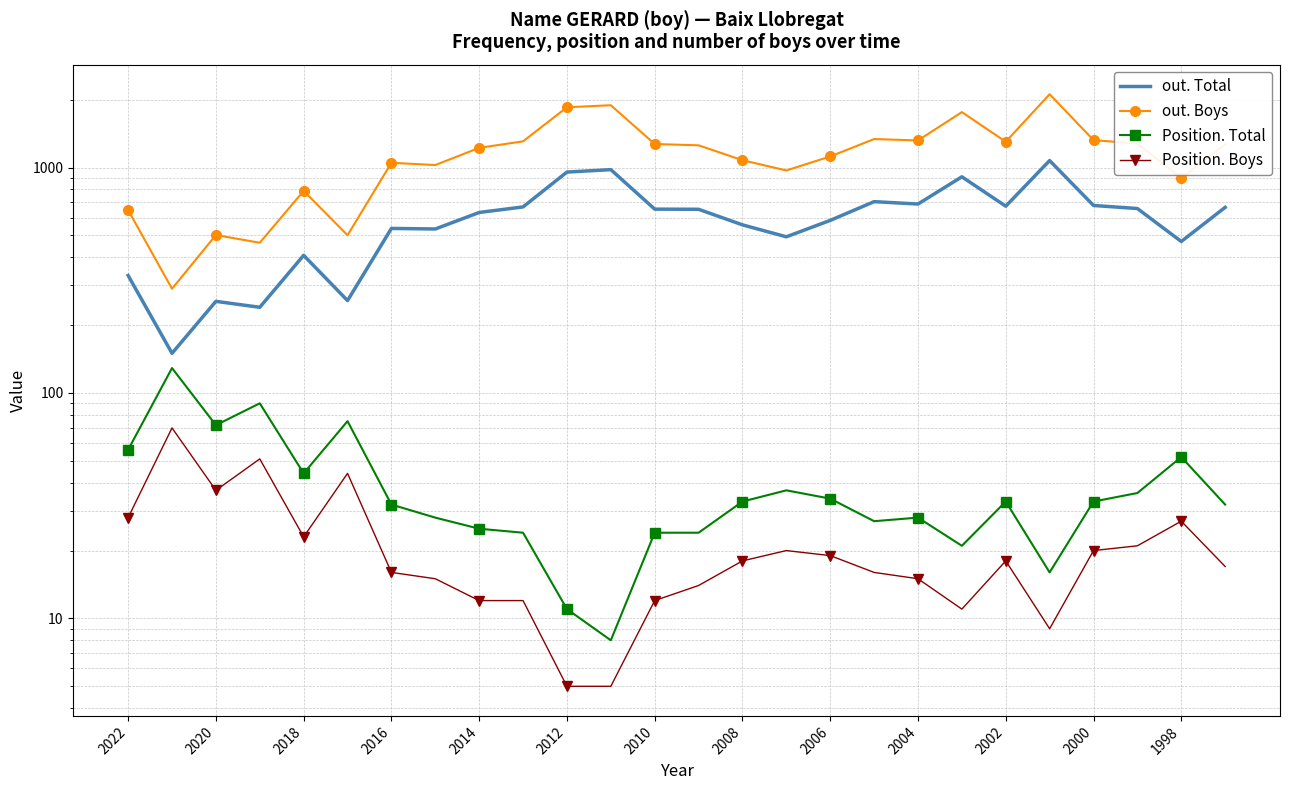

In out. Total, how many points are higher than both neighbors (excluding endpoints)?

7